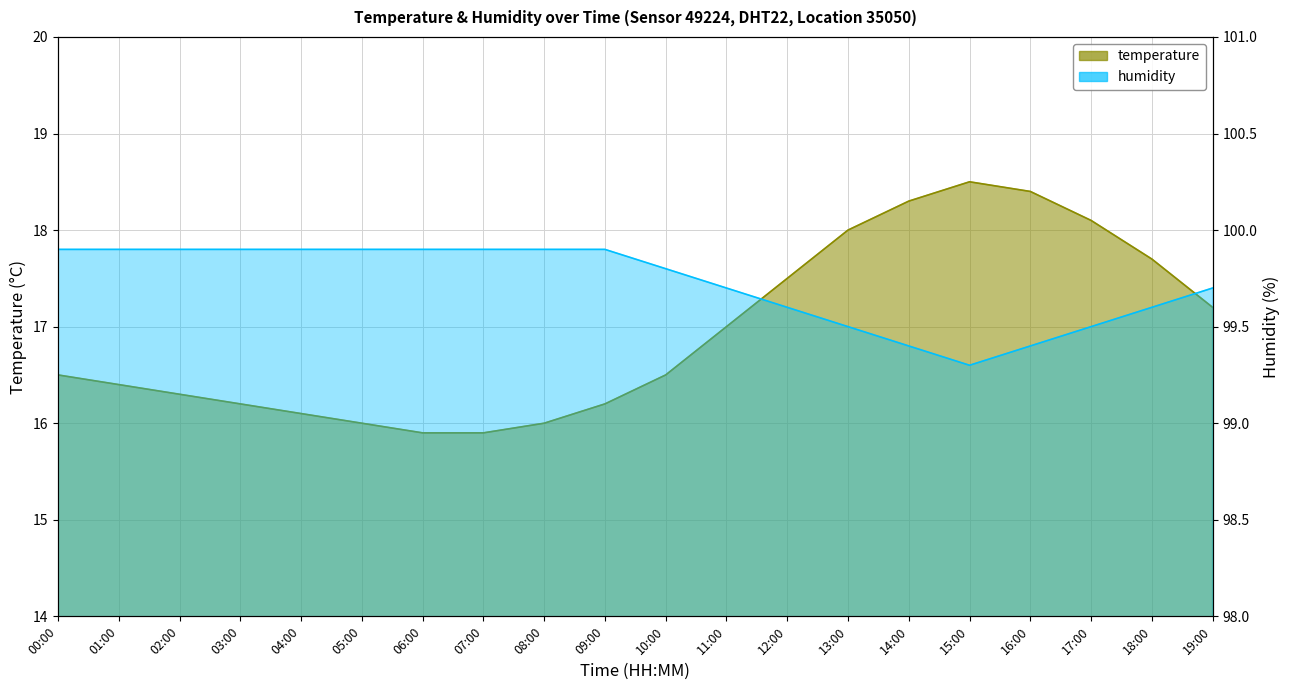

List the labels in order of humidity value, largest first.

00:00, 01:00, 02:00, 03:00, 04:00, 05:00, 06:00, 07:00, 08:00, 09:00, 10:00, 11:00, 19:00, 12:00, 18:00, 13:00, 17:00, 14:00, 16:00, 15:00